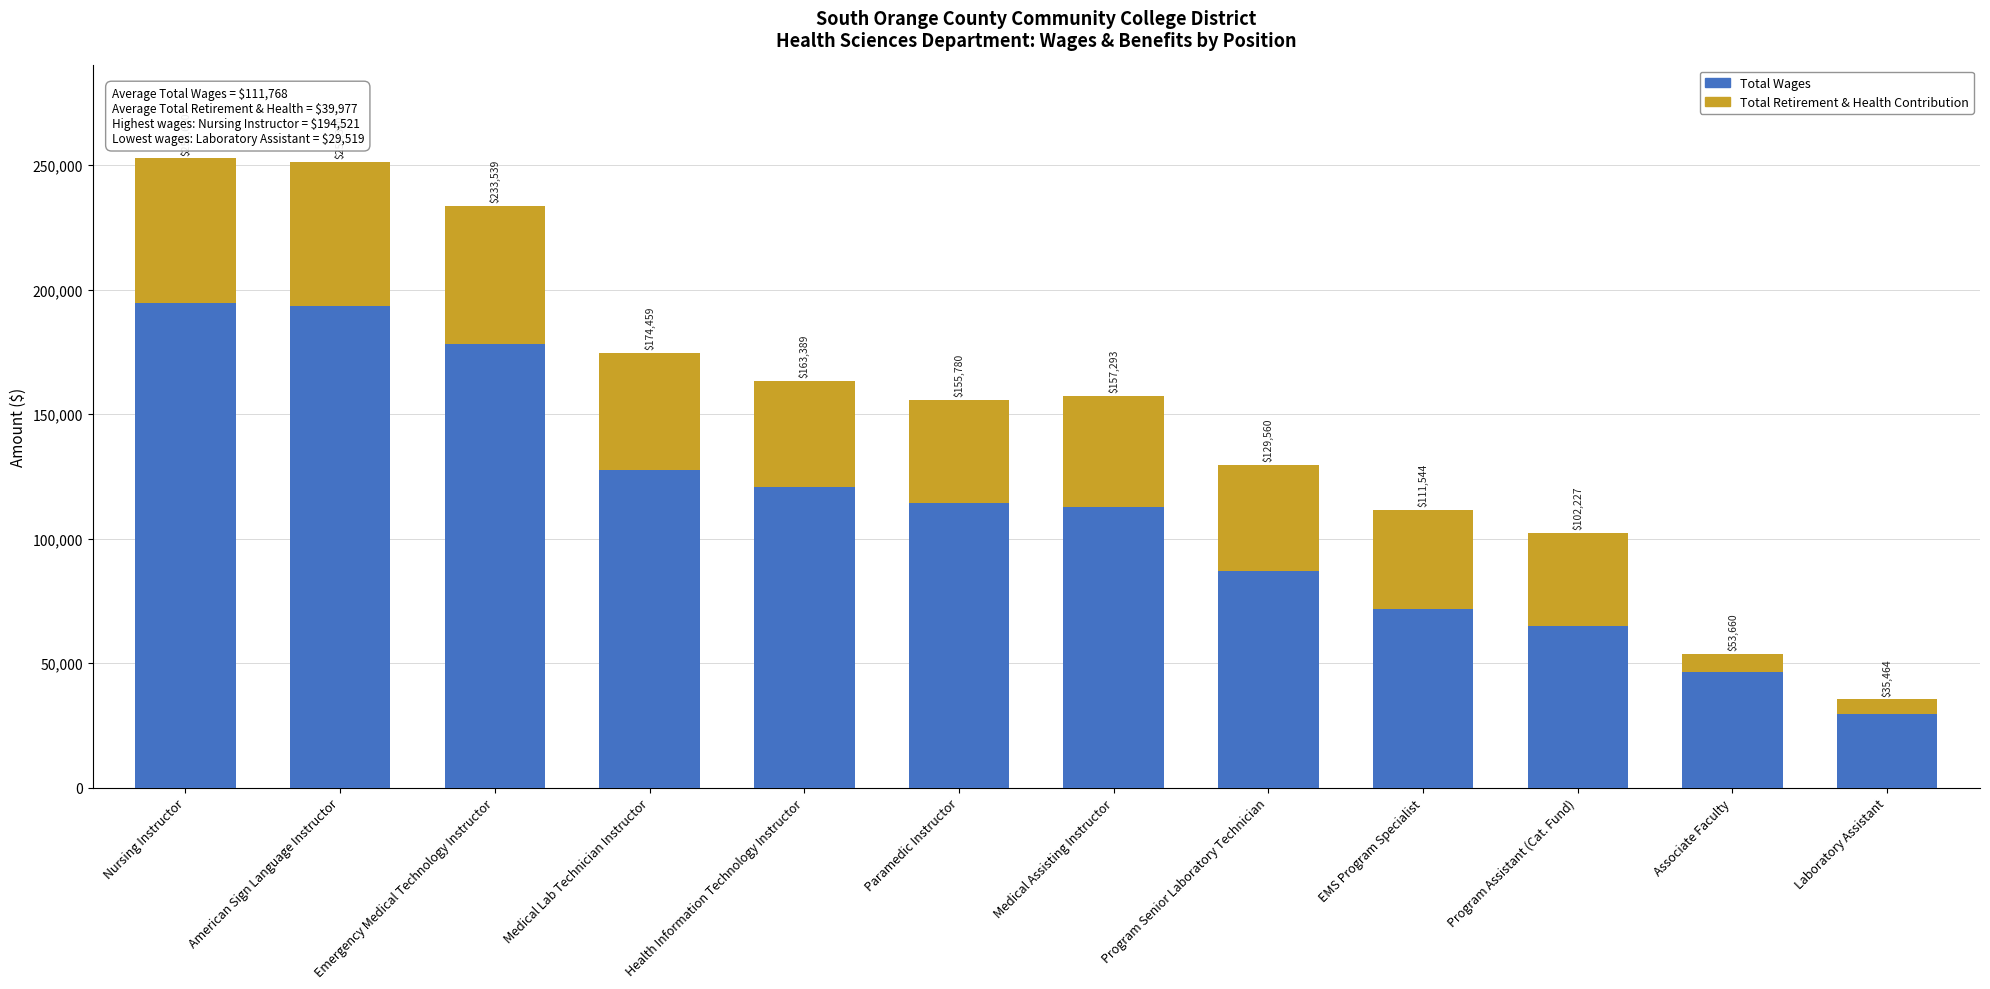

Does the chart contain stacked bars?

Yes